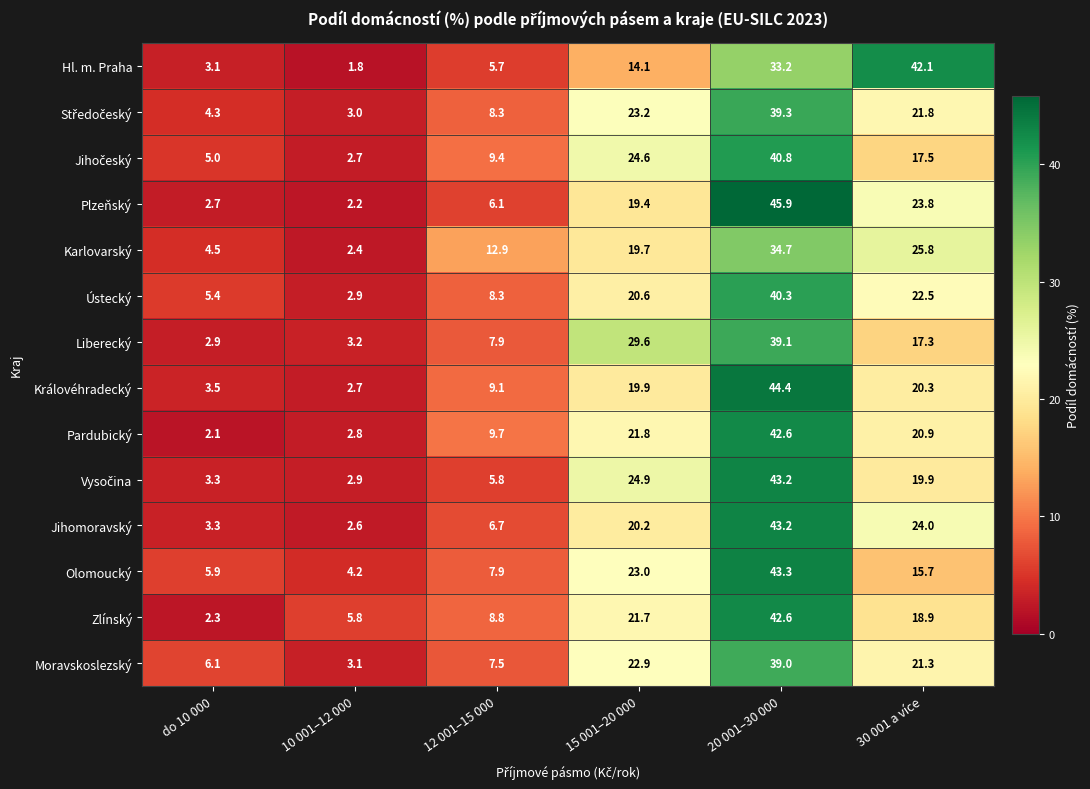

What is the spread (max minus min) of values at do 10 000?

4.0